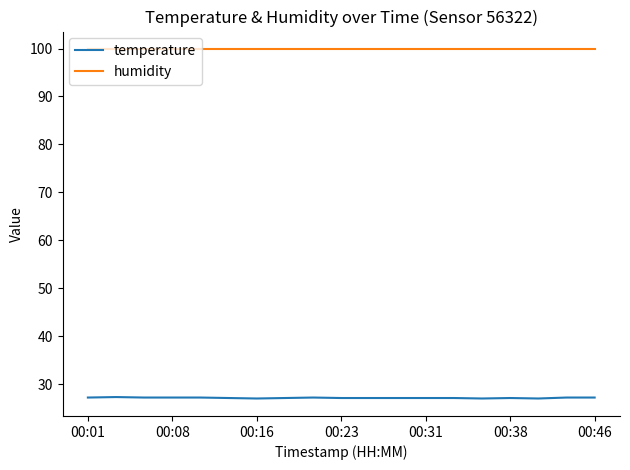

Is this an area chart (filled region under the line)?

No